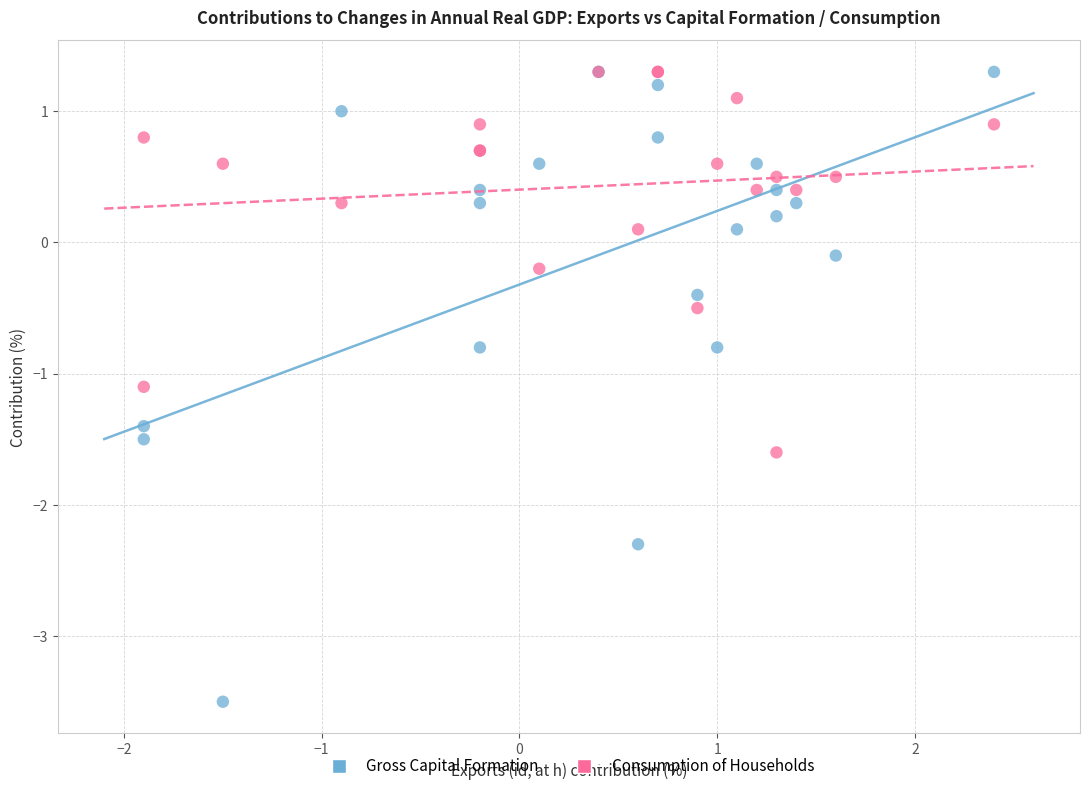

In the Gross Capital Formation series, what Y value is closest to -1?

-0.8